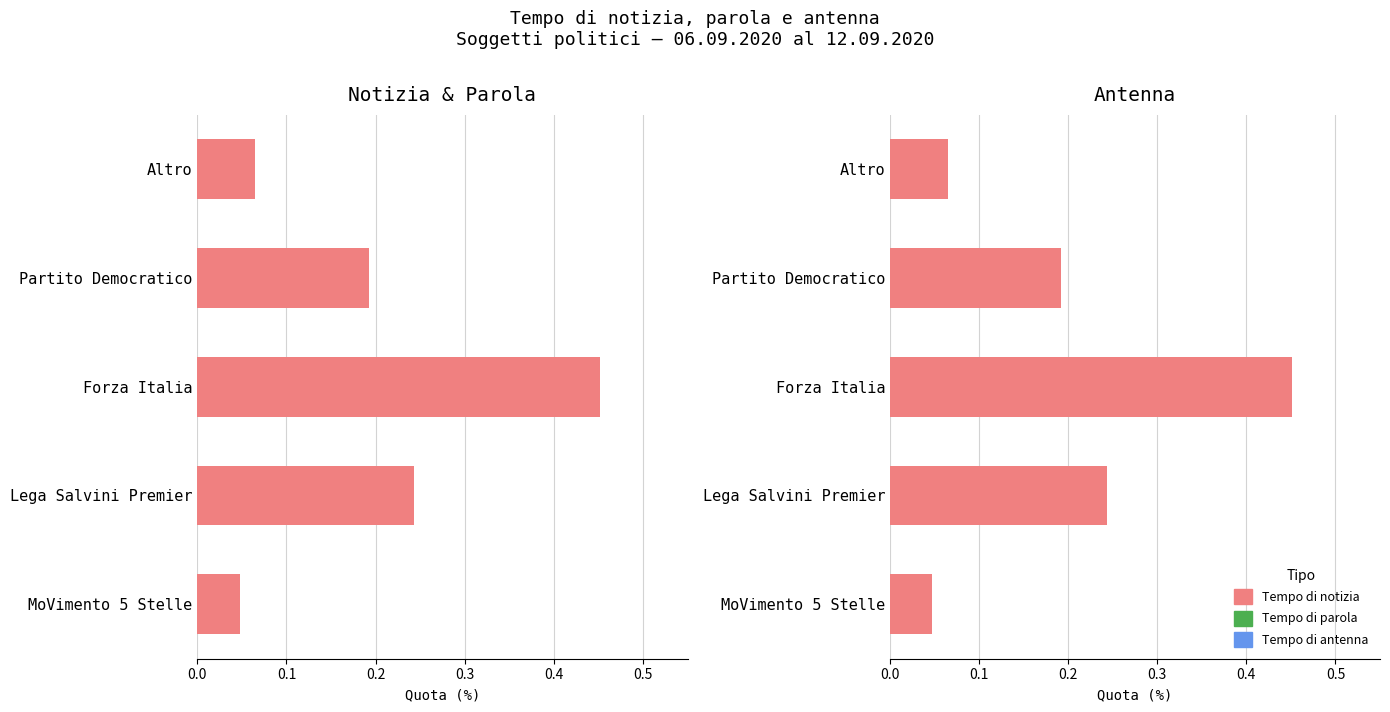

At how many categories does at least one series exceed 0?

5